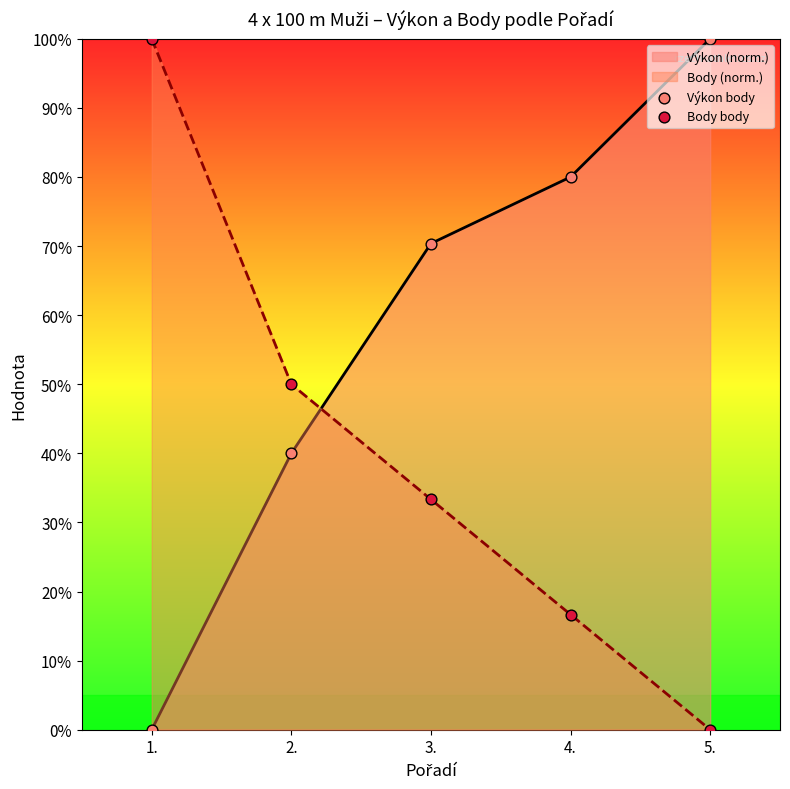

Which series has the largest Y range (max minus min)?

Výkon body